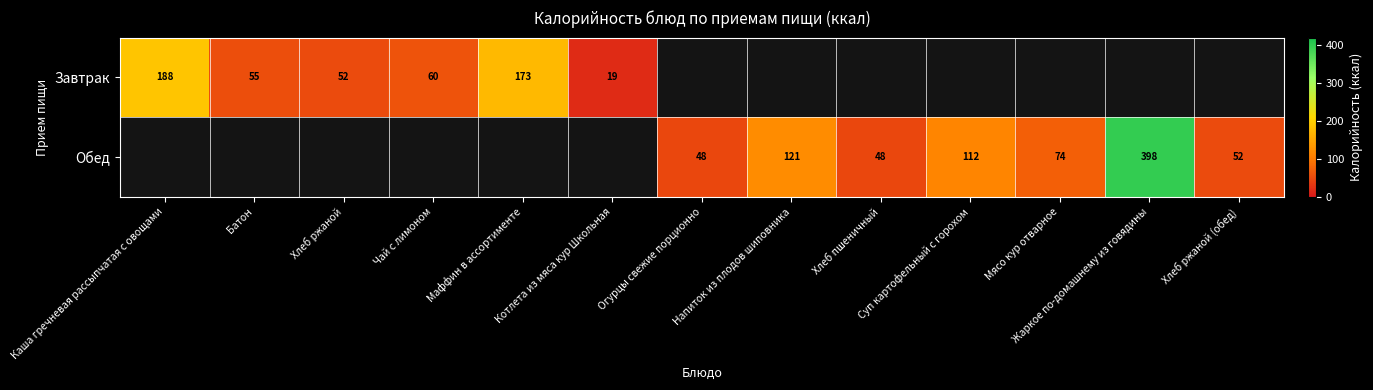

True or false: Завтрак has a value of 313.5 at Каша гречневая рассыпчатая с овощами.

False